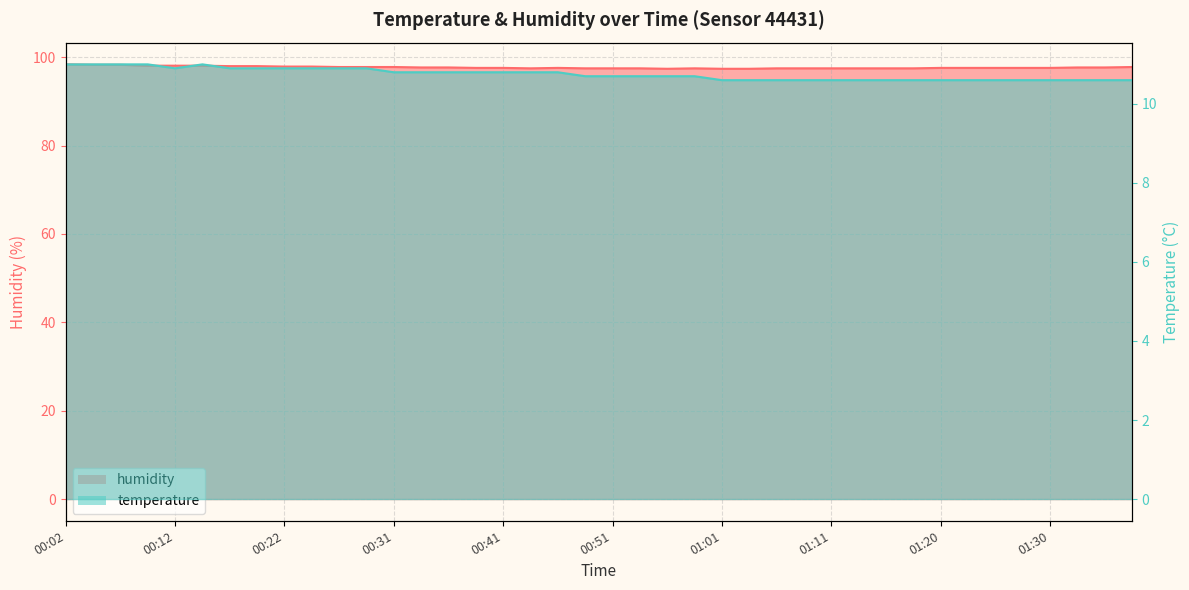

Between 01:20 and 01:13, which is larger?

01:20